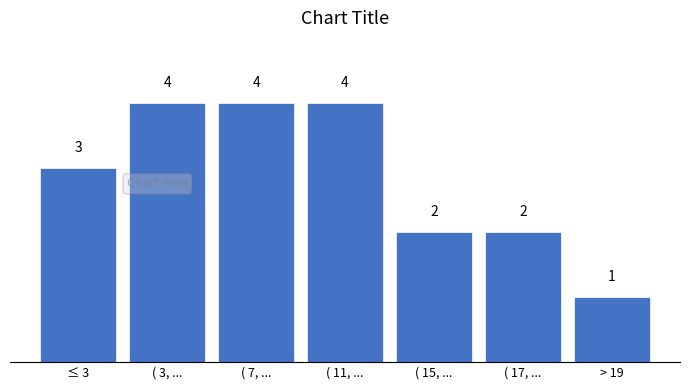

Reading left to right, what are all the values shown in this chart?

3	4	4	4	2	2	1